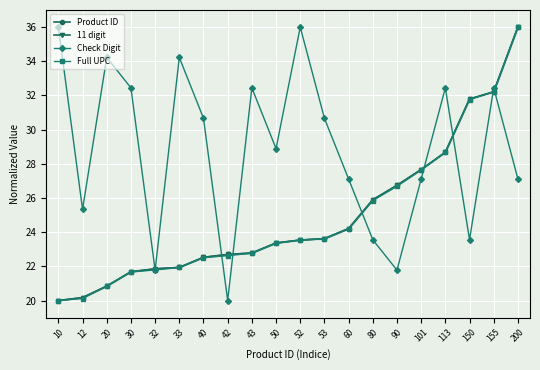

The value of Product ID at 42 is 37.0. True or false?

False